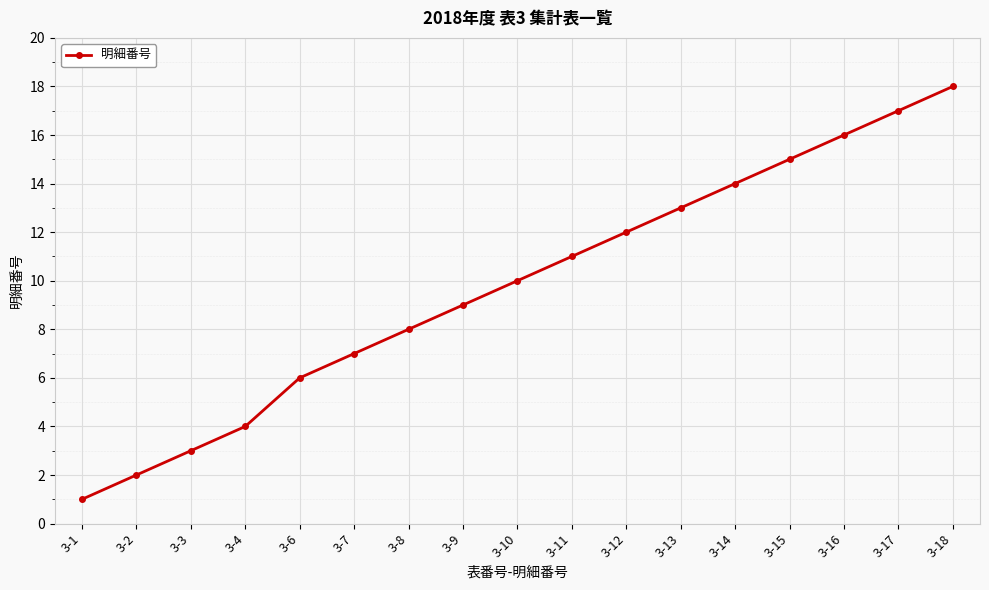

What is the difference between the maximum and minimum values?

17